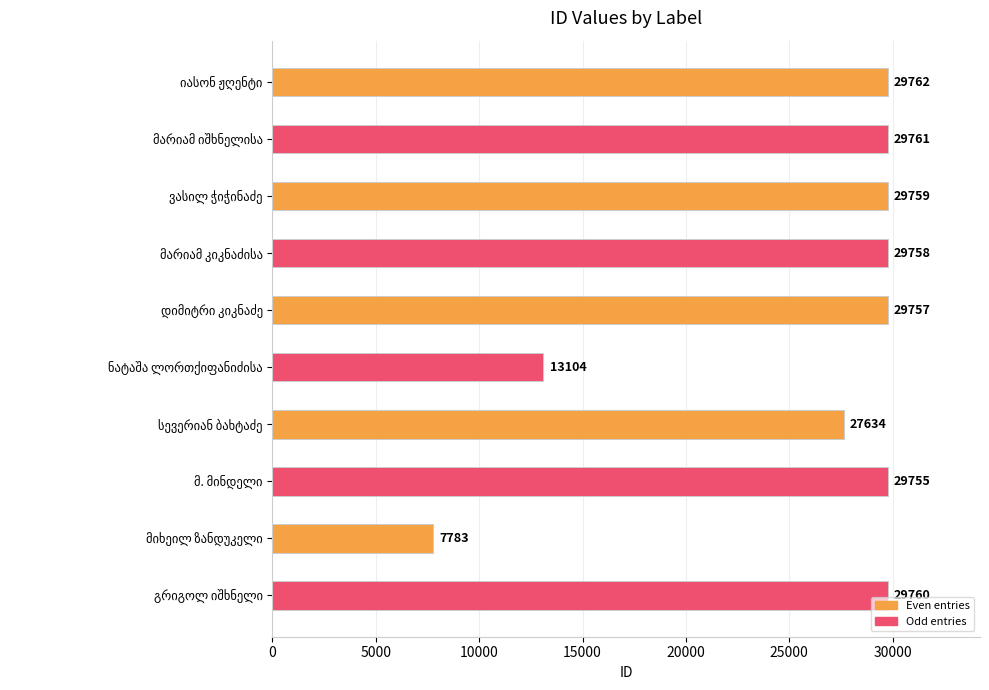

What is the minimum value shown in the chart?

7783